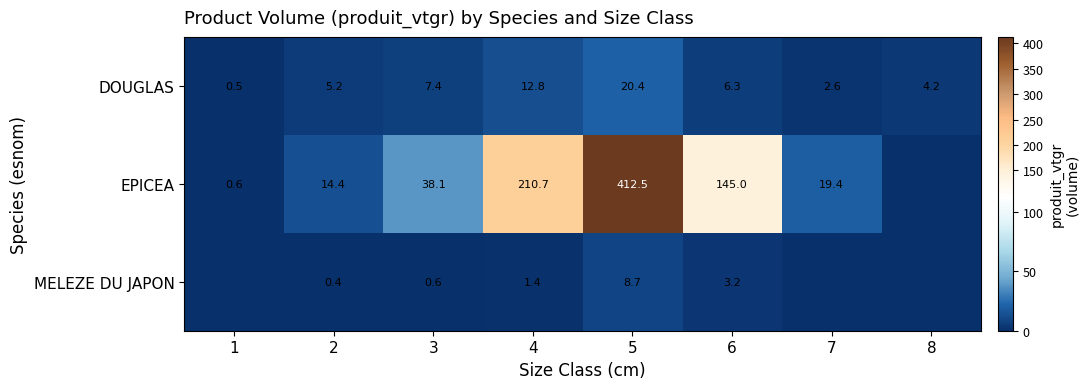

The value of MELEZE DU JAPON at 5 is 2.0. True or false?

False